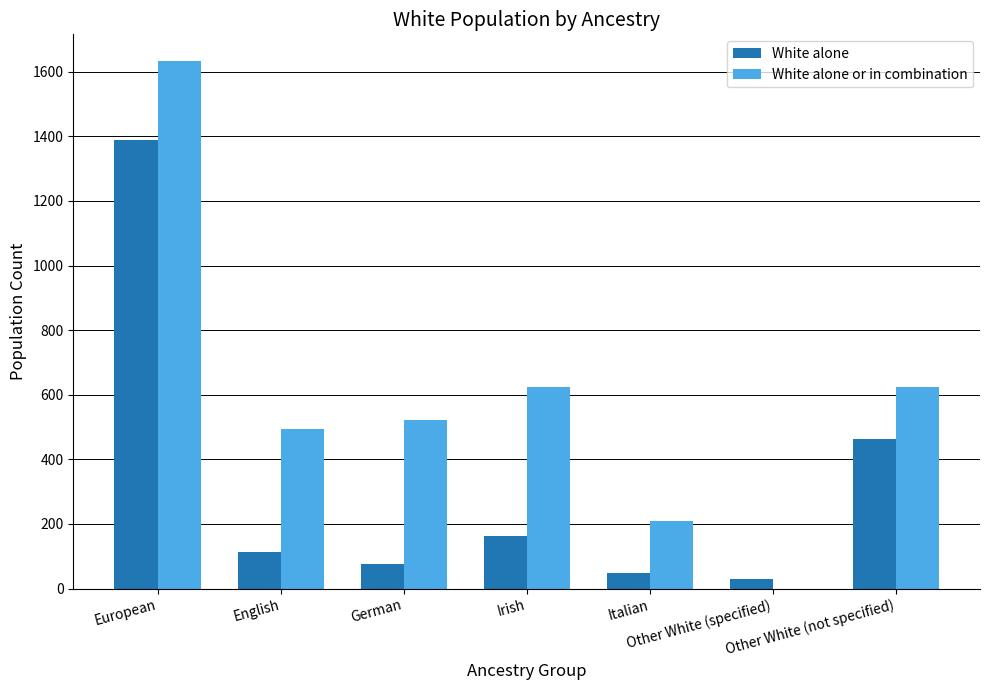

What is the difference between the White alone values at English and European?

1275